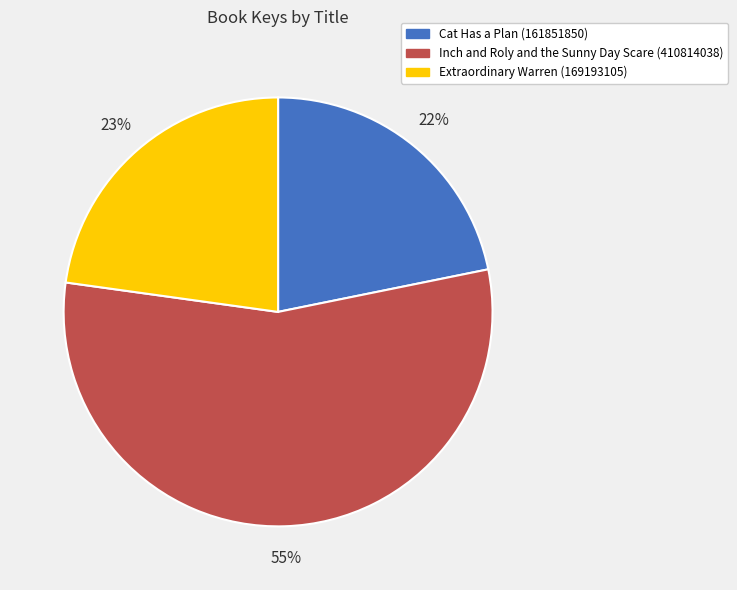

What percentage is the Inch and Roly and the Sunny Day Scare (410814038) slice, to the nearest percent?

55%